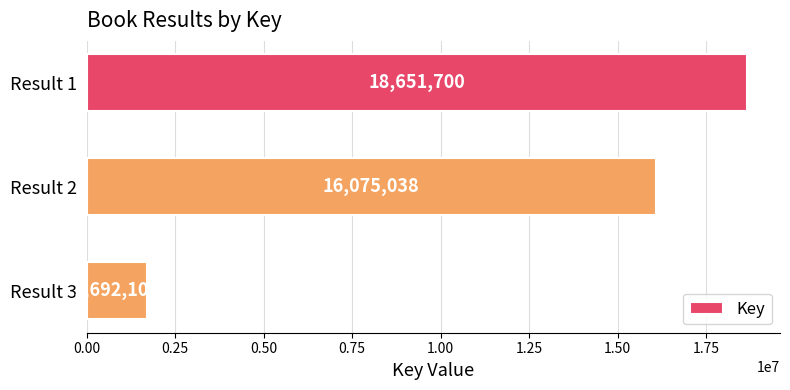

At which category does the chart reach its minimum across all series?

Result 3